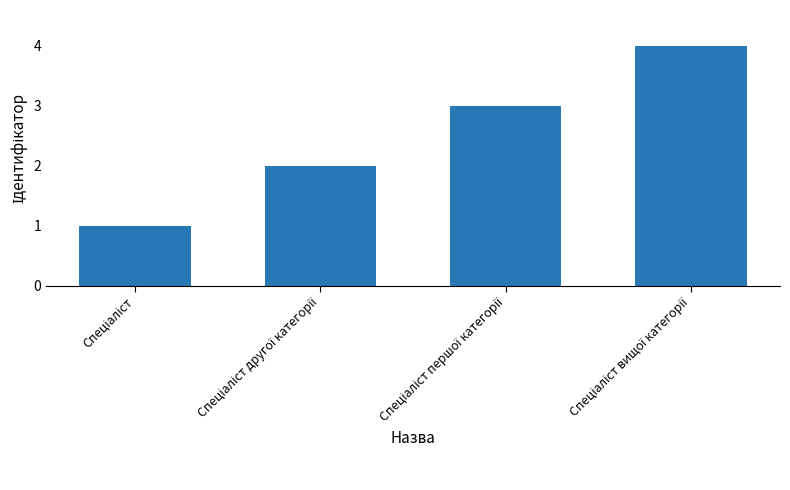

What is the value of the 3rd bar from the left?

3